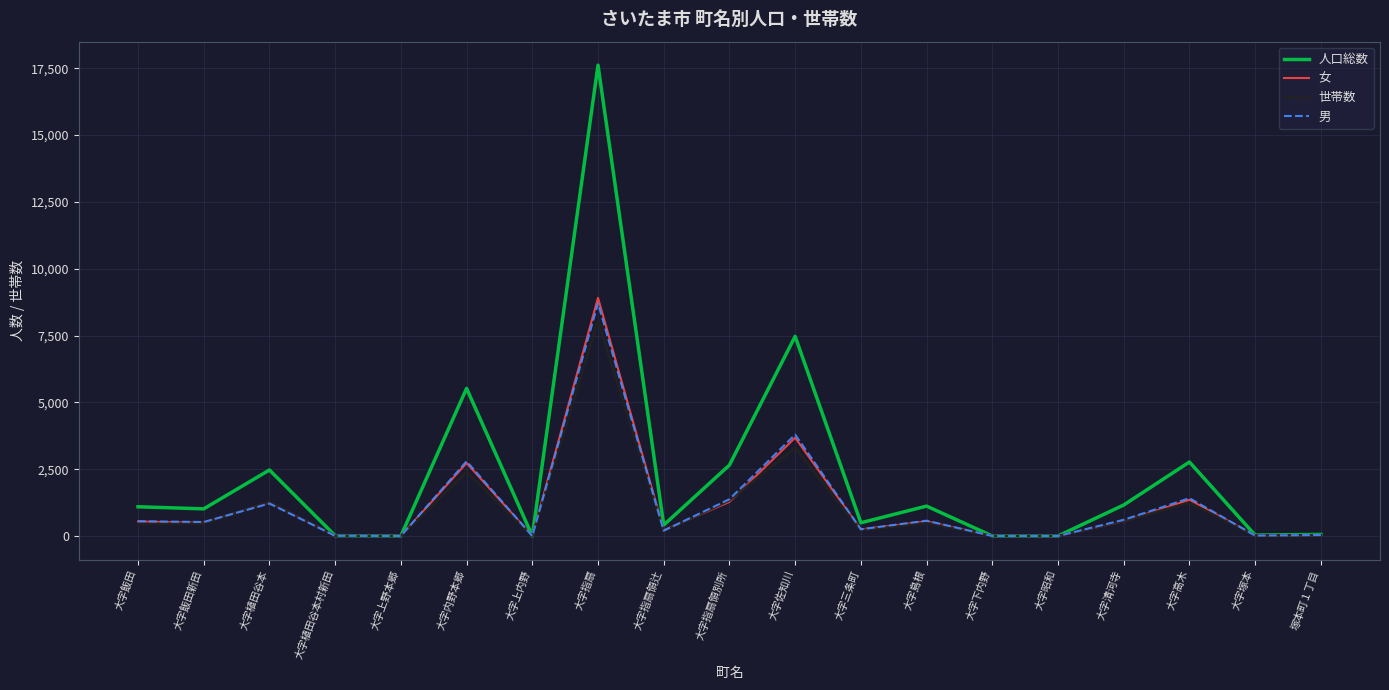

Count the number of categories in the chart.

19